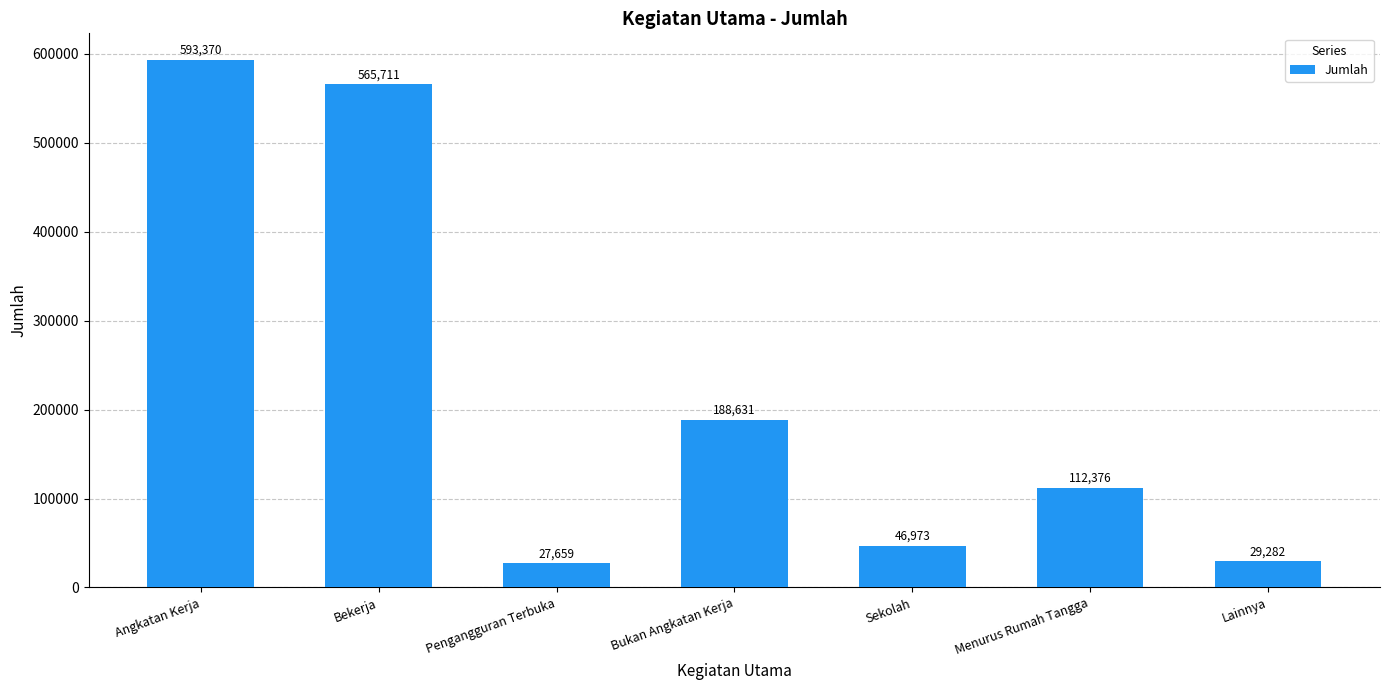

Between Pengangguran Terbuka and Angkatan Kerja, which is larger?

Angkatan Kerja